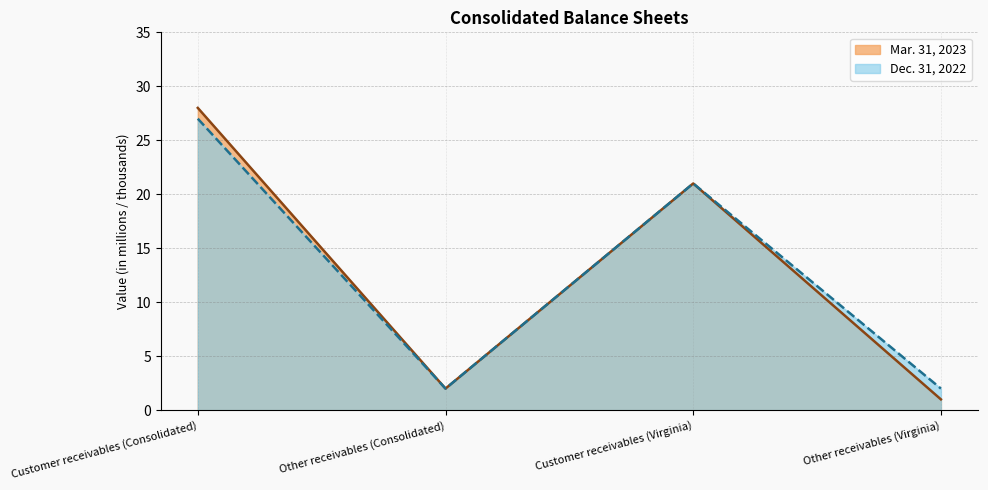

Where is Mar. 31, 2023 nearest to the value 14?

Customer receivables (Virginia)